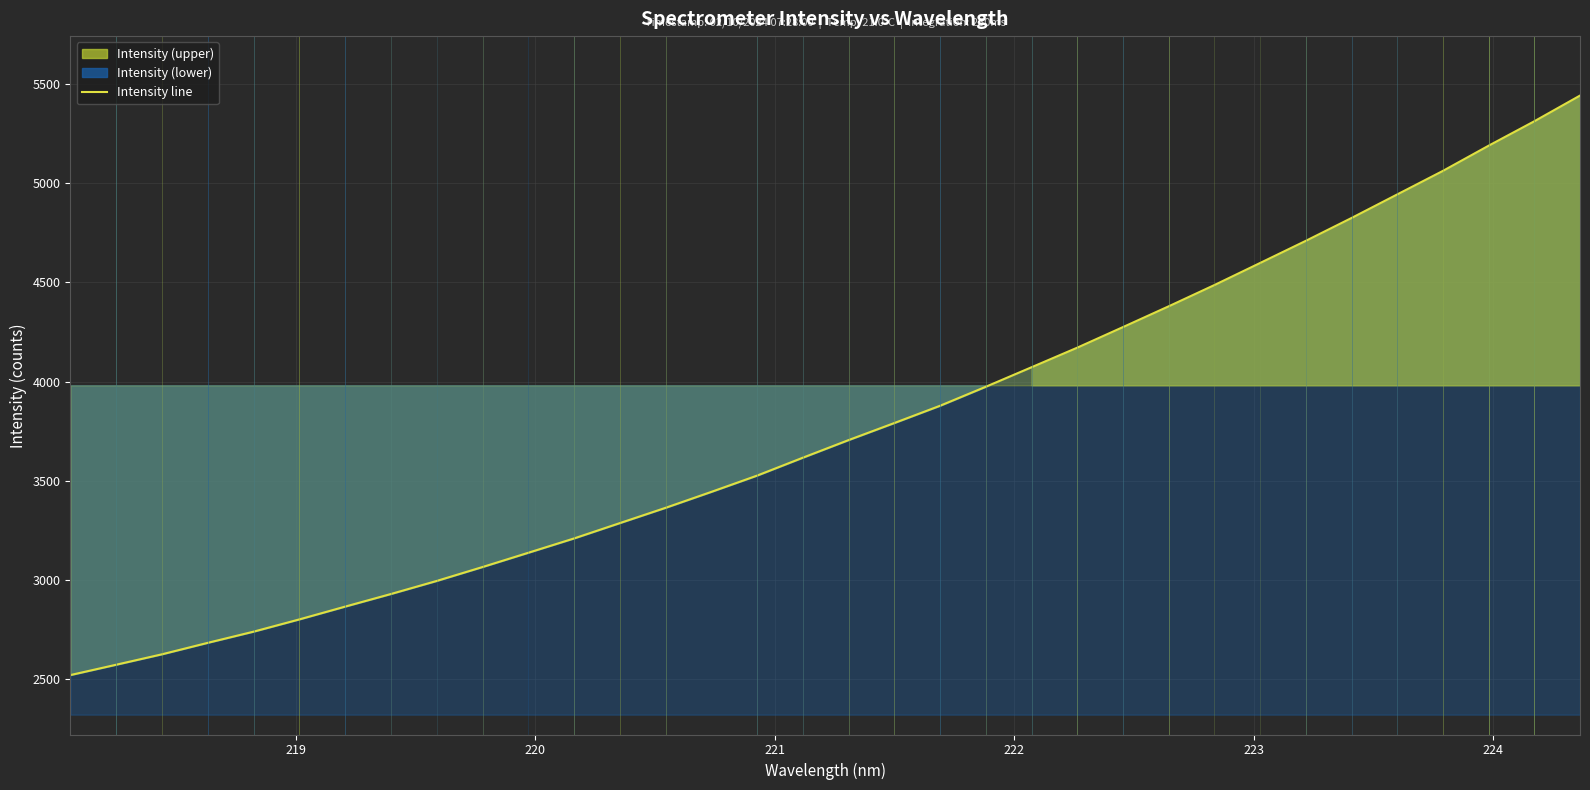

What is the average value?

3770.1